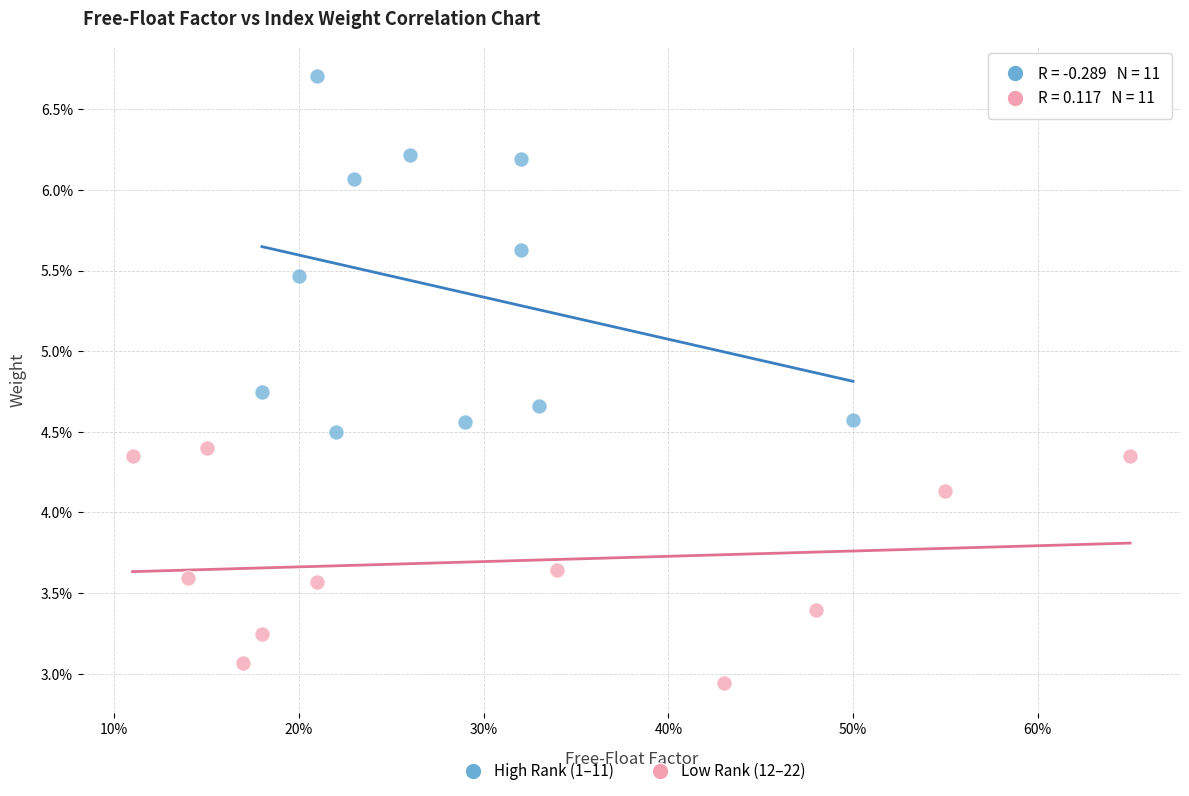

What are all the series names shown in the legend?

High Rank (1–11), Low Rank (12–22)